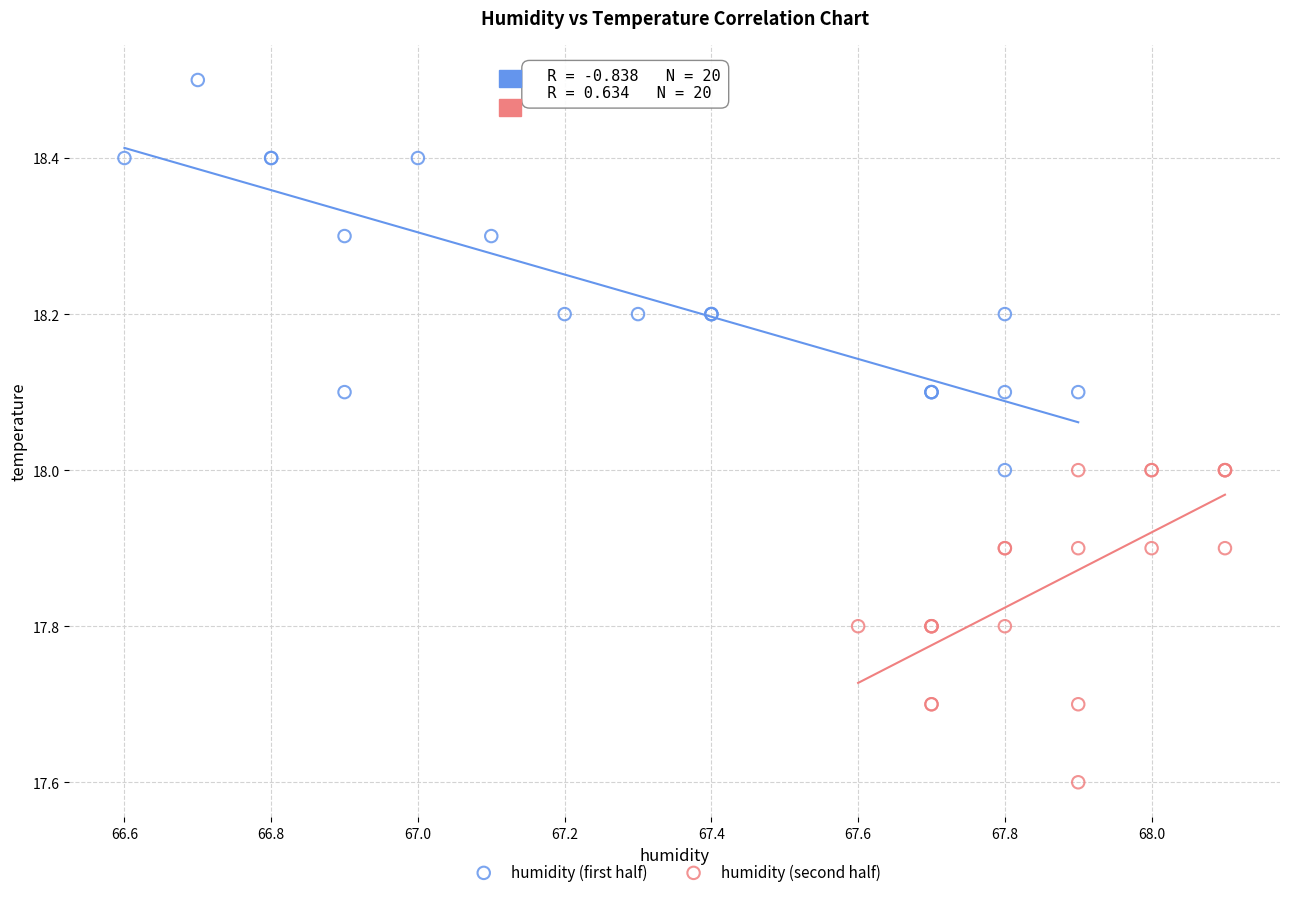

Which series contains the lowest Y value?

humidity (second half)